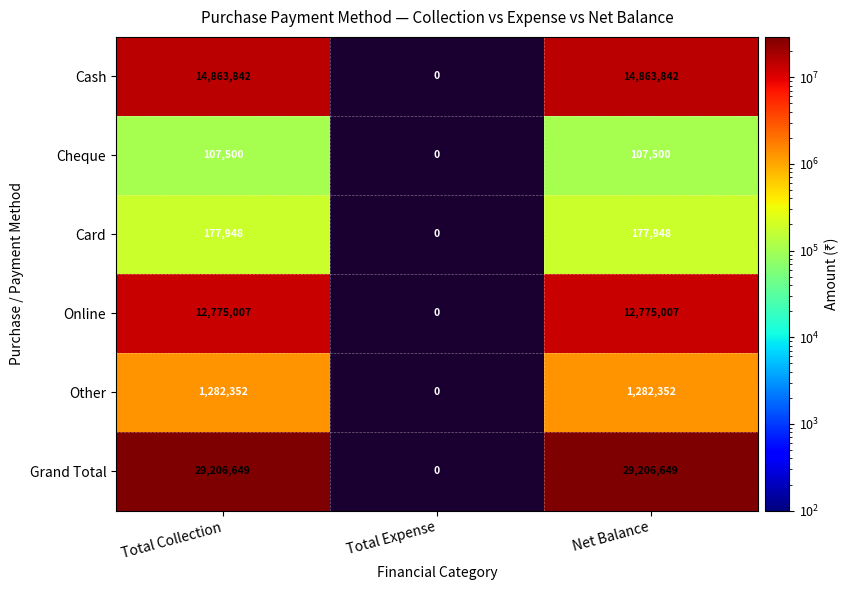

Is it true that Online equals 16905350 at Net Balance?

False